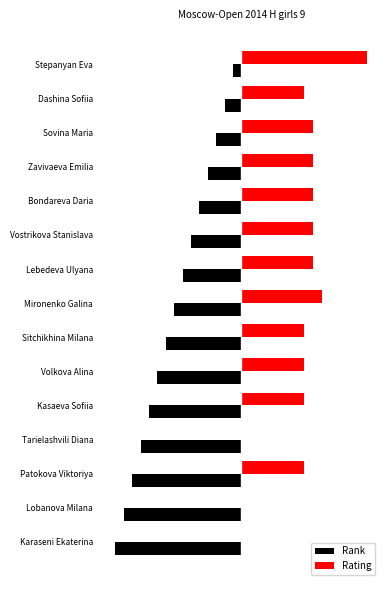

Does the chart contain stacked bars?

No